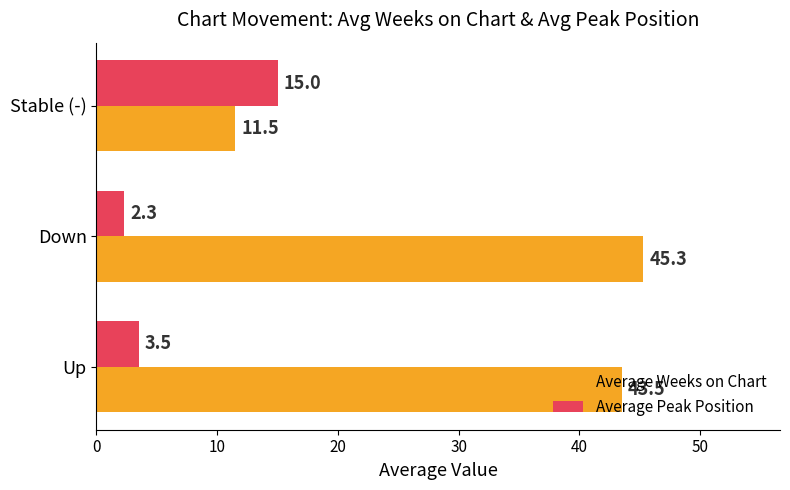

What is the average value of the Average Weeks on Chart series?

33.4